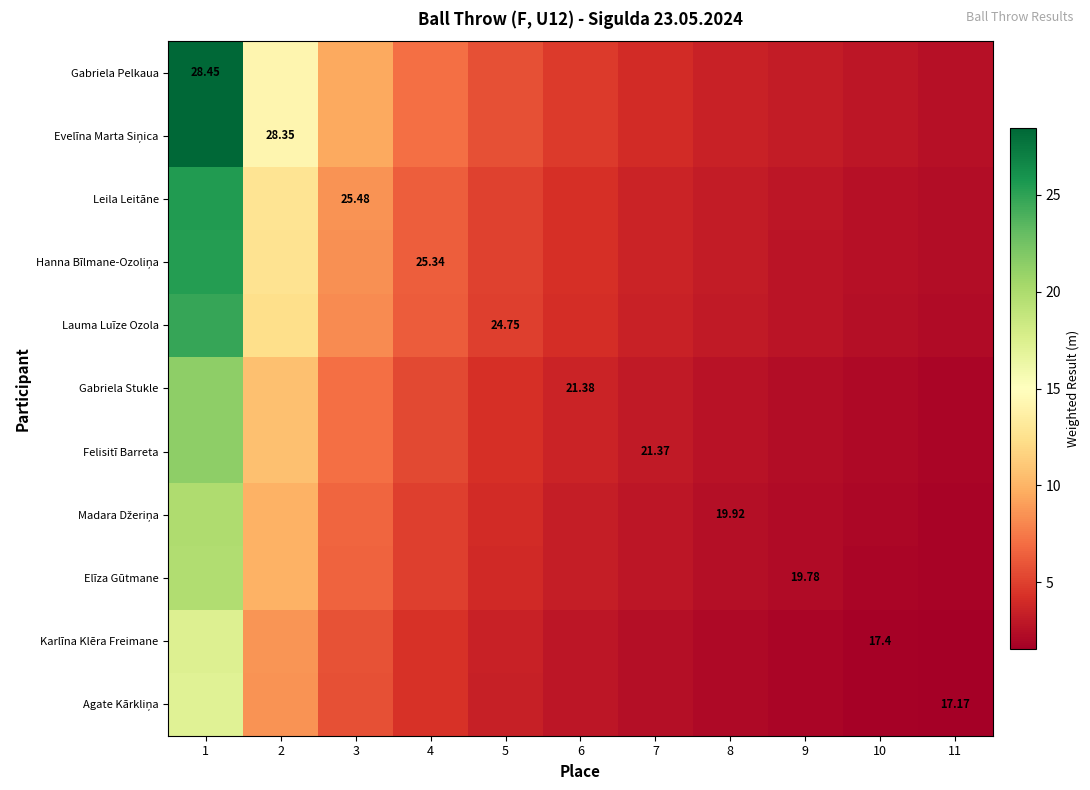

Read the Gabriela Pelkaua value at 8.

3.6